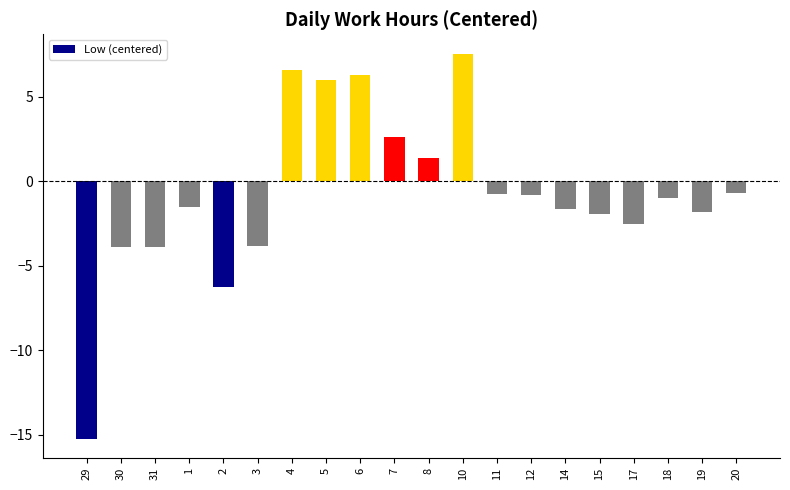

What is the difference between the values at 5 and 15?

7.9